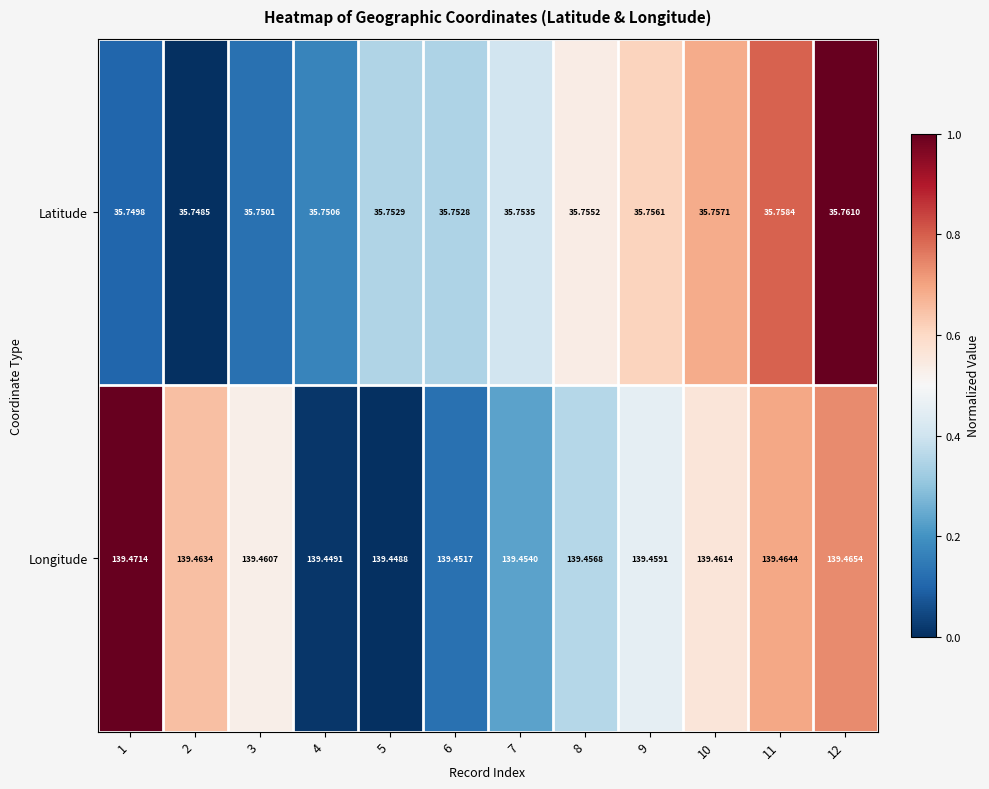

Is the value of Longitude at 8 greater than the value of Latitude at 7?

Yes